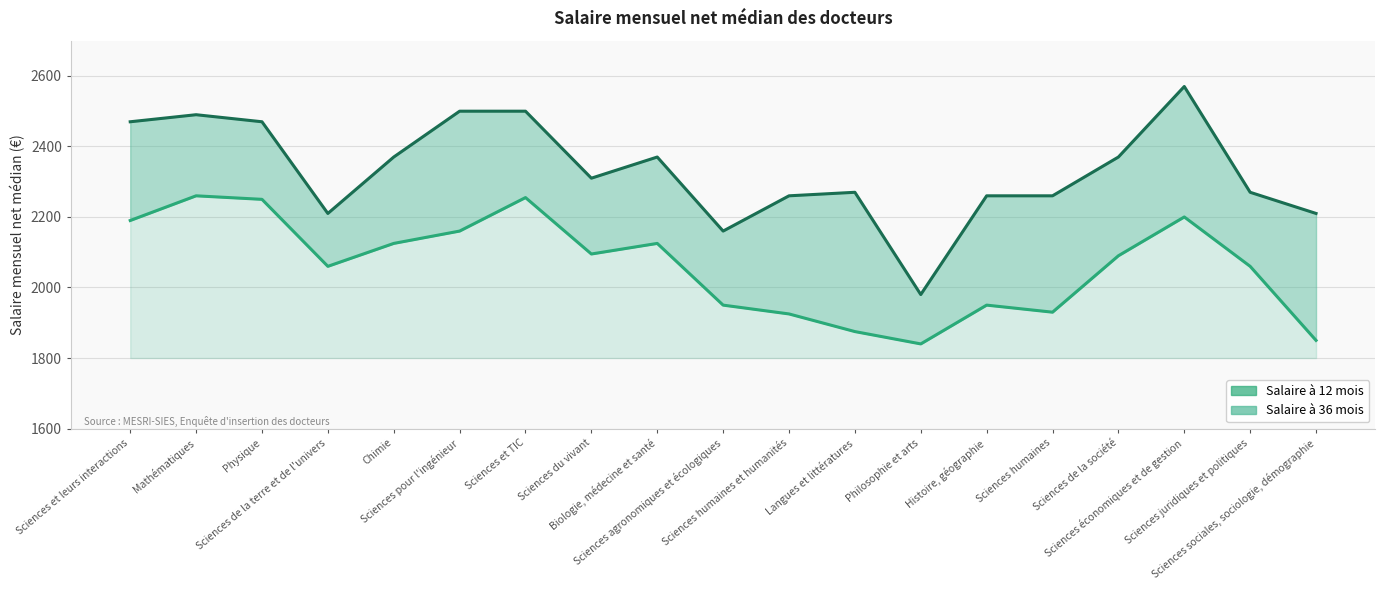

True or false: Salaire à 12 mois (médiane) and Salaire à 36 mois (médiane) intersect in this chart.

False